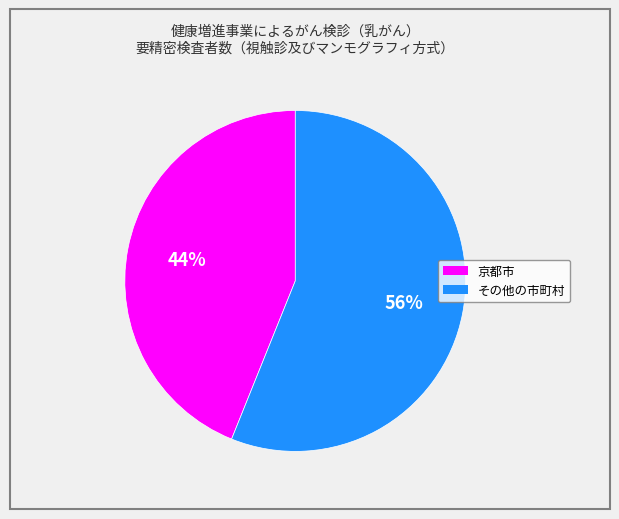

Between 京都市 and その他の市町村, which is larger?

その他の市町村